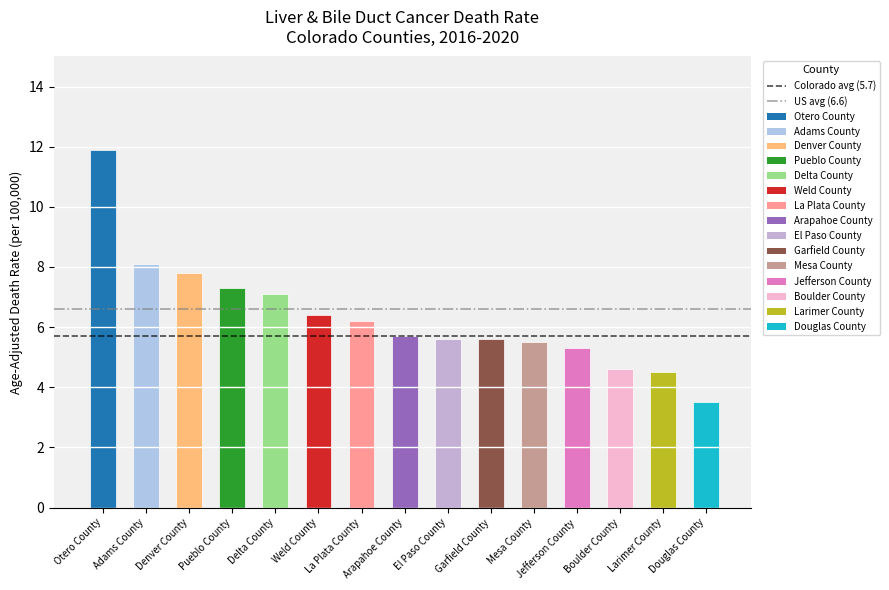

How many bars are there in total?

15